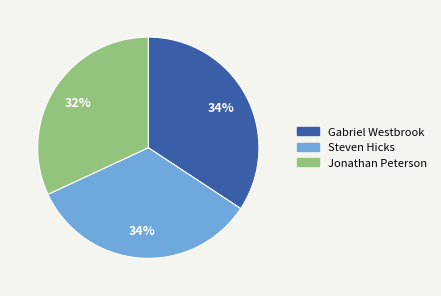

The Gabriel Westbrook slice represents 34% of the pie. True or false?

True